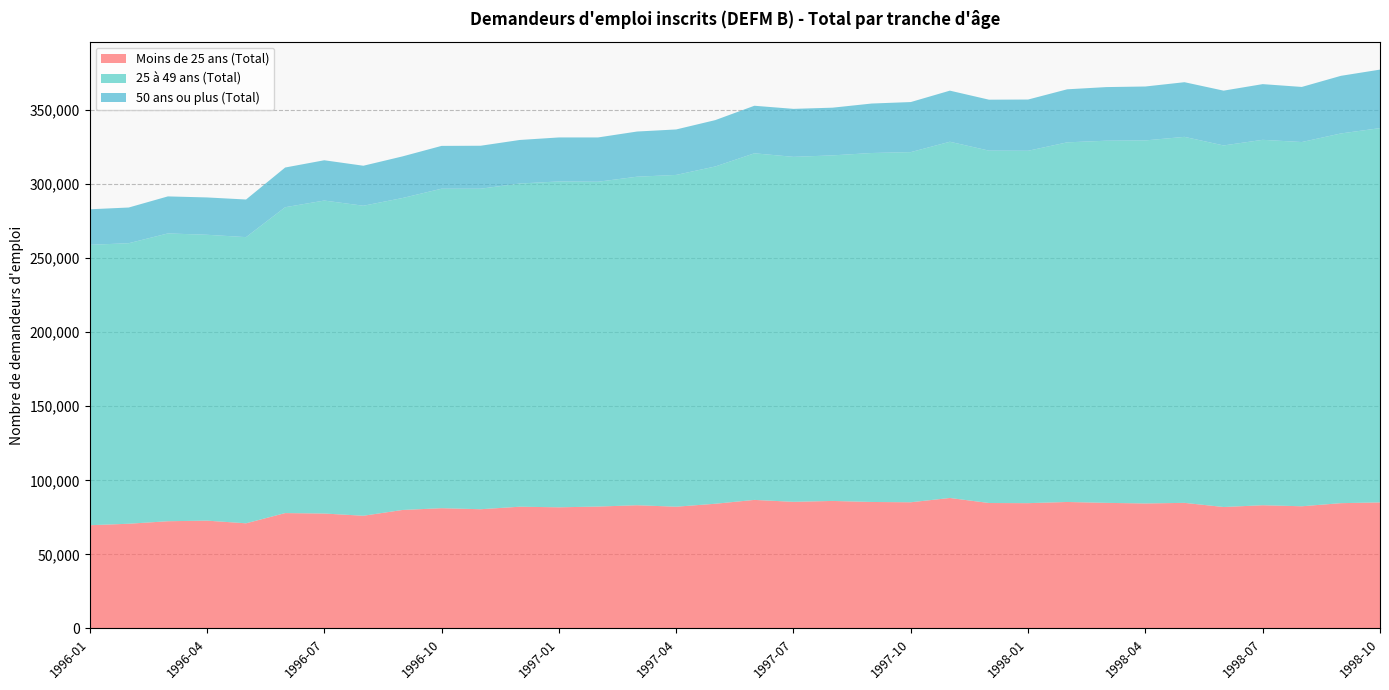

Reading left to right, what are all the values shown in this chart?

Moins de 25 ans (Total): 1996-01=69700	1996-02=70700	1996-03=72400	1996-04=72800	1996-05=71000	1996-06=77900	1996-07=77600	1996-08=76100	1996-09=80000	1996-10=81200	1996-11=80500	1996-12=82200	1997-01=81800	1997-02=82300	1997-03=83200	1997-04=82200	1997-05=84200	1997-06=86800	1997-07=85500	1997-08=86100	1997-09=85400	1997-10=85200	1997-11=88100	1997-12=84700	1998-01=84600	1998-02=85400	1998-03=84800	1998-04=84400	1998-05=84800	1998-06=82000	1998-07=83200	1998-08=82500	1998-09=84600	1998-10=85100
25 à 49 ans (Total): 1996-01=189300	1996-02=189400	1996-03=194300	1996-04=193000	1996-05=193200	1996-06=206500	1996-07=211300	1996-08=209300	1996-09=210600	1996-10=215700	1996-11=216400	1996-12=218200	1997-01=220000	1997-02=219300	1997-03=221800	1997-04=224000	1997-05=227700	1997-06=234000	1997-07=232900	1997-08=233300	1997-09=235600	1997-10=236400	1997-11=240500	1997-12=237900	1998-01=237900	1998-02=242800	1998-03=244500	1998-04=245100	1998-05=247100	1998-06=244100	1998-07=246700	1998-08=245900	1998-09=249600	1998-10=252700
50 ans ou plus (Total): 1996-01=24000	1996-02=24100	1996-03=25000	1996-04=25200	1996-05=25400	1996-06=26800	1996-07=27200	1996-08=27000	1996-09=28100	1996-10=28900	1996-11=29000	1996-12=29400	1997-01=29700	1997-02=29900	1997-03=30500	1997-04=30700	1997-05=31300	1997-06=32100	1997-07=32400	1997-08=32200	1997-09=33400	1997-10=33800	1997-11=34500	1997-12=34400	1998-01=34600	1998-02=35800	1998-03=36200	1998-04=36400	1998-05=36900	1998-06=37000	1998-07=37600	1998-08=37200	1998-09=38900	1998-10=39500